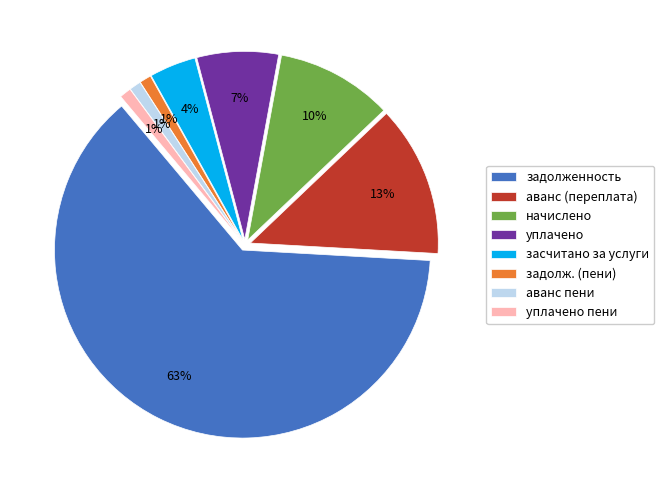

The аванс (переплата) slice represents 13% of the pie. True or false?

True